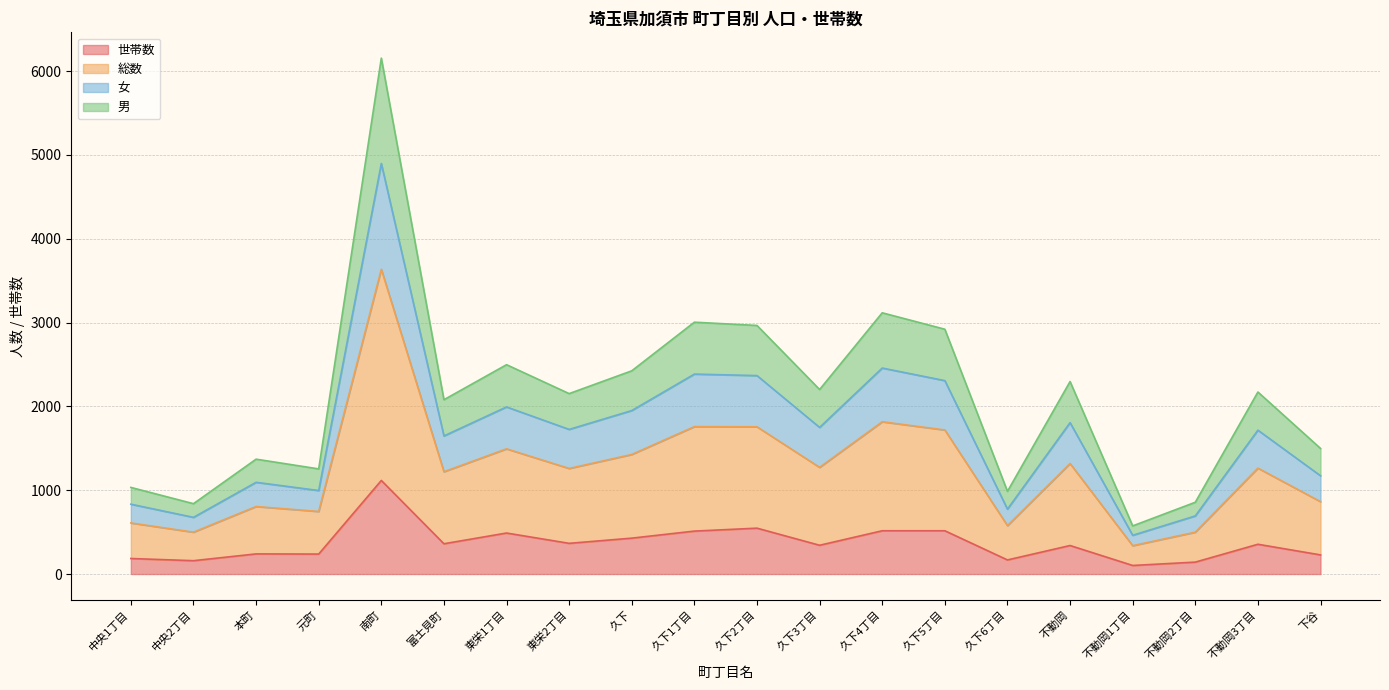

What is the maximum value shown in the chart?

6154